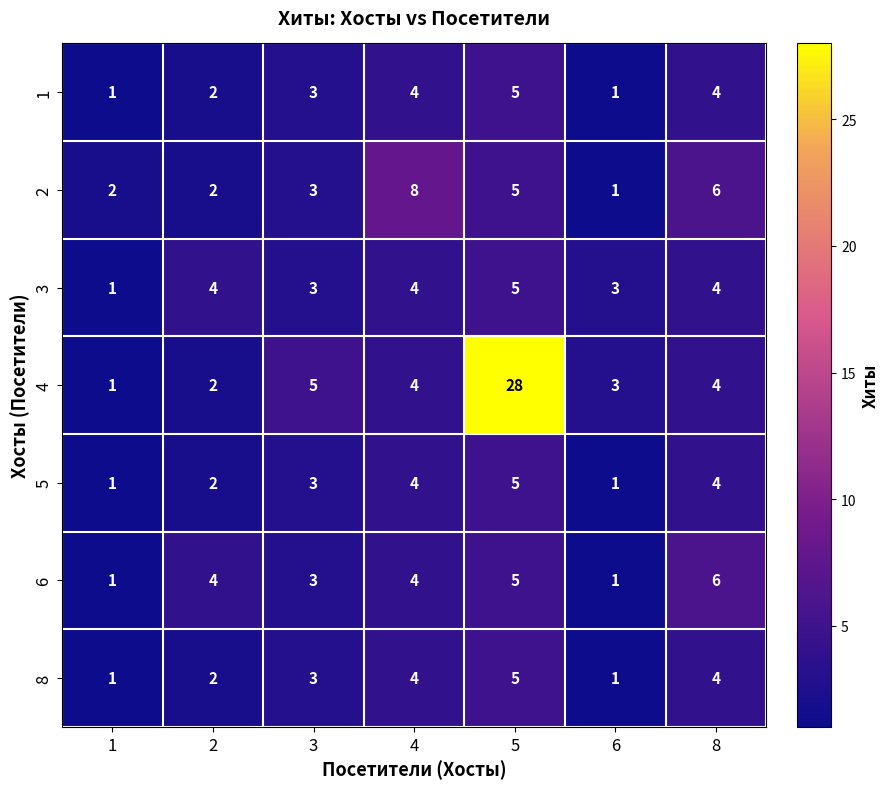

Which series has the largest total across all categories?

4